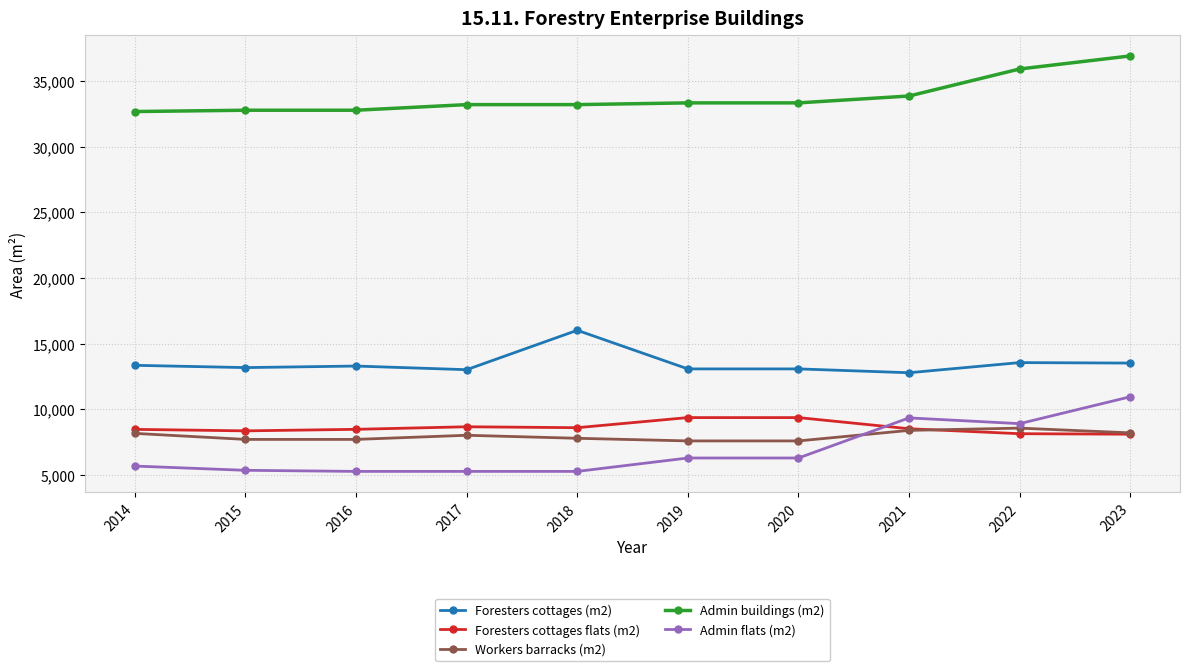

Is it true that Admin flats (m2) equals 4305 at 2021?

False